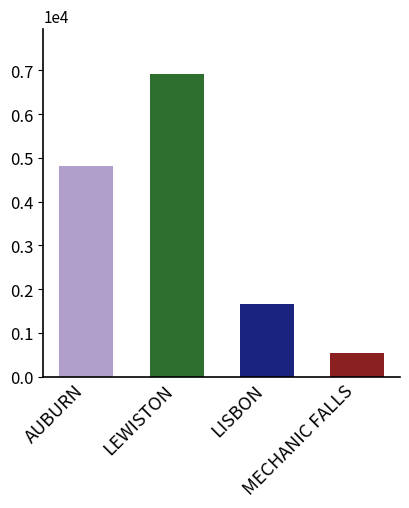

List the labels in order of value, smallest first.

MECHANIC FALLS, LISBON, AUBURN, LEWISTON